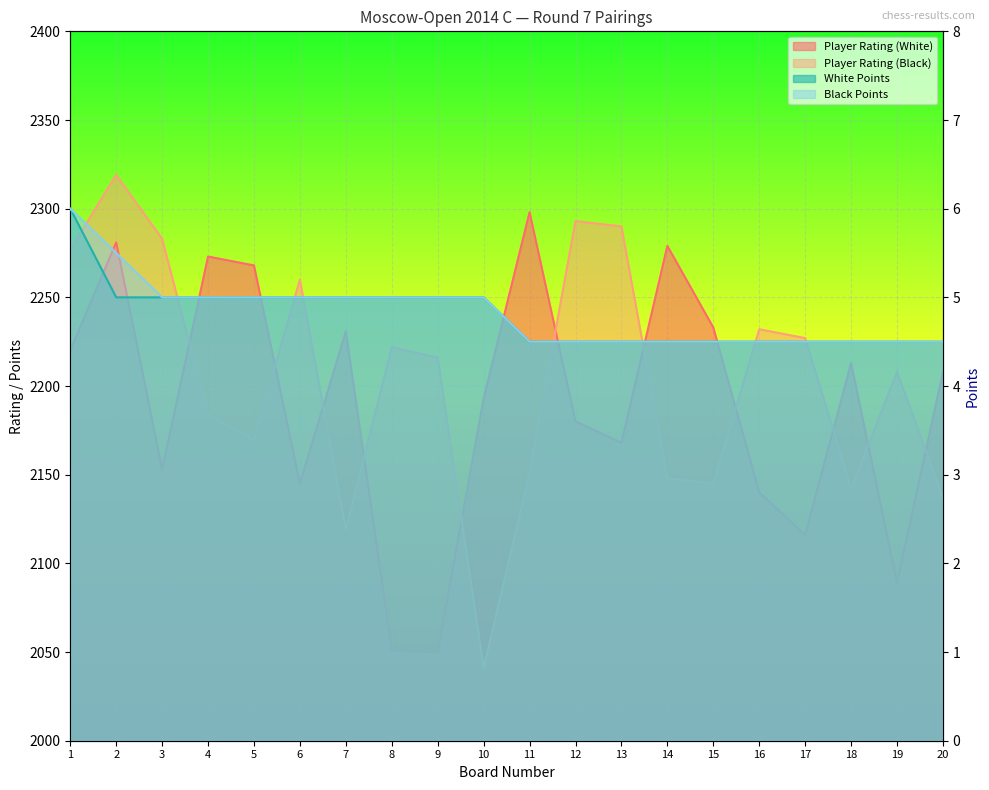

Count the number of data series in this chart.

4